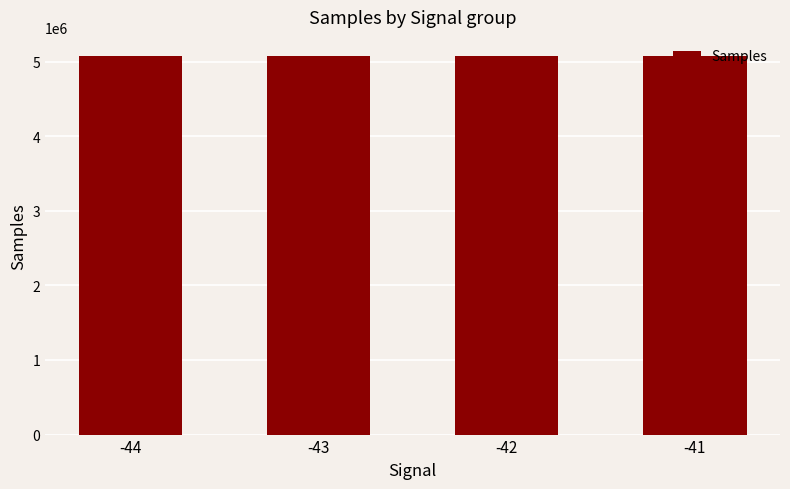

Where does the data first go above 5076078?

-44